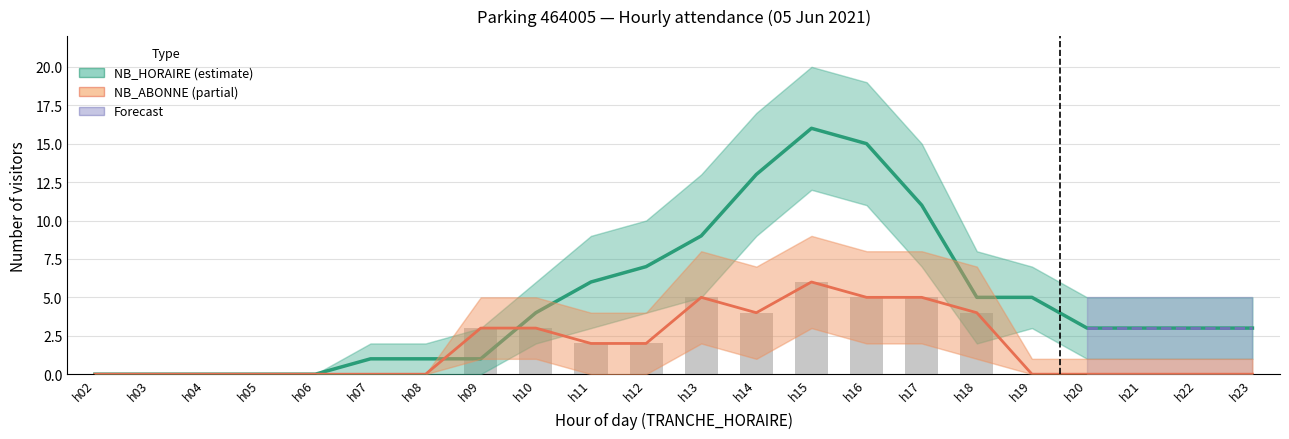

True or false: NB_HORAIRE has a value of 9 at h03.

False